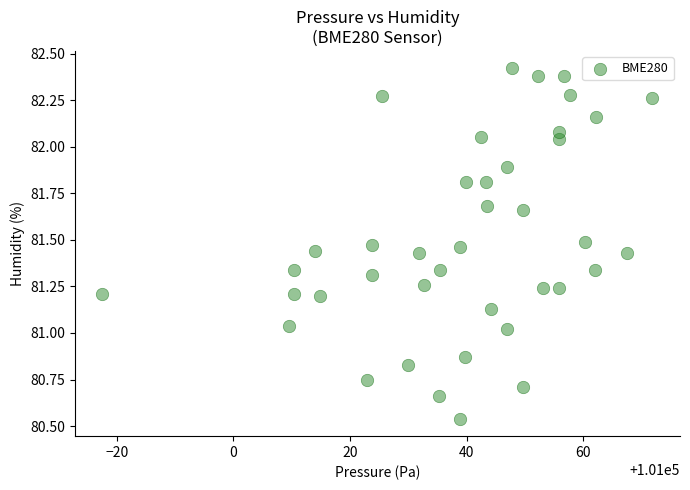

What is the range of Y values (max minus min)?

1.9